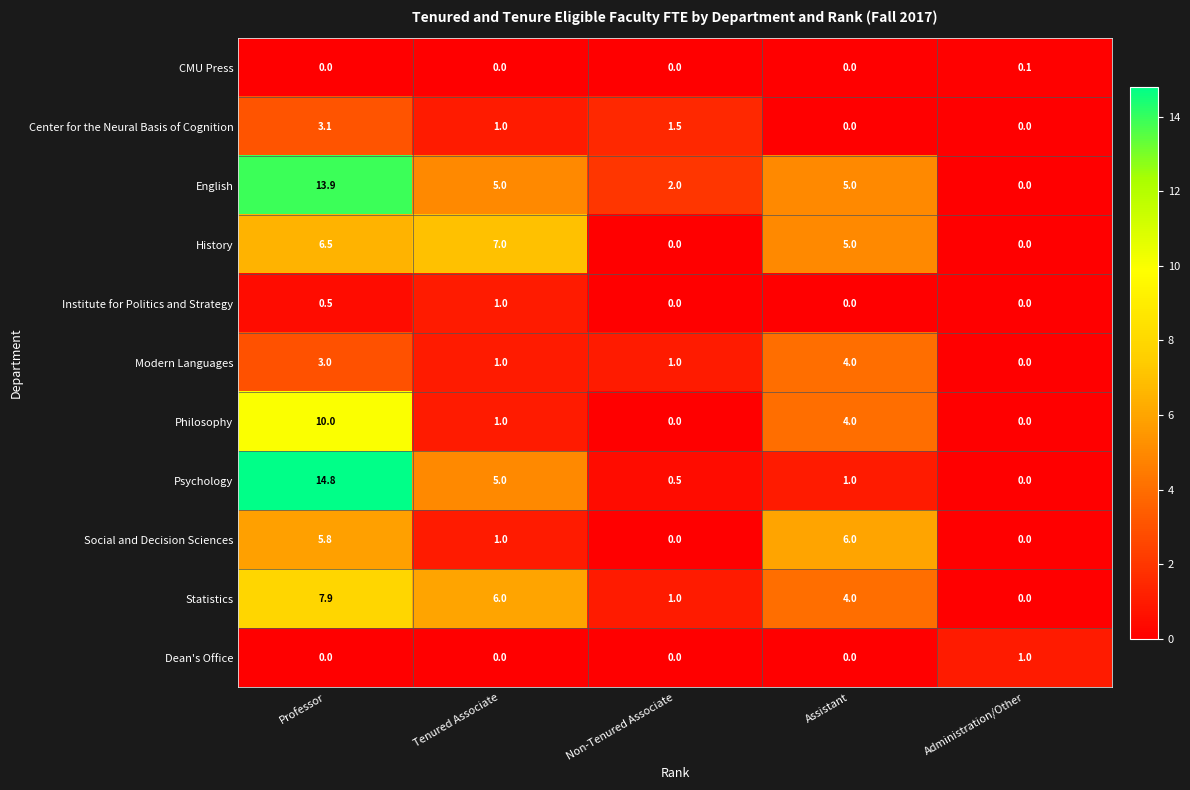

List the labels in order of Psychology value, smallest first.

Administration/Other, Non-Tenured Associate, Assistant, Tenured Associate, Professor